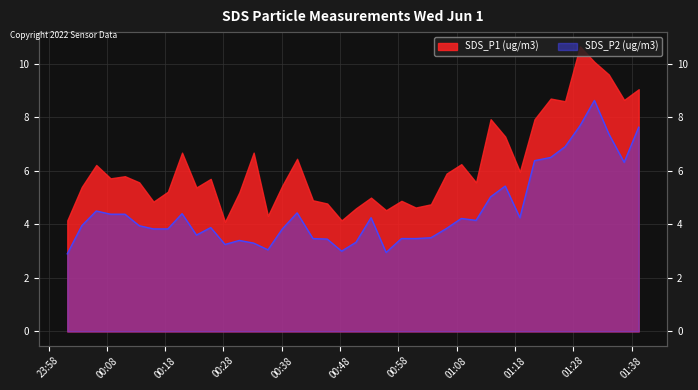

The chart shows a value of 6.4 at 2022/06/01 01:21:22. True or false?

True